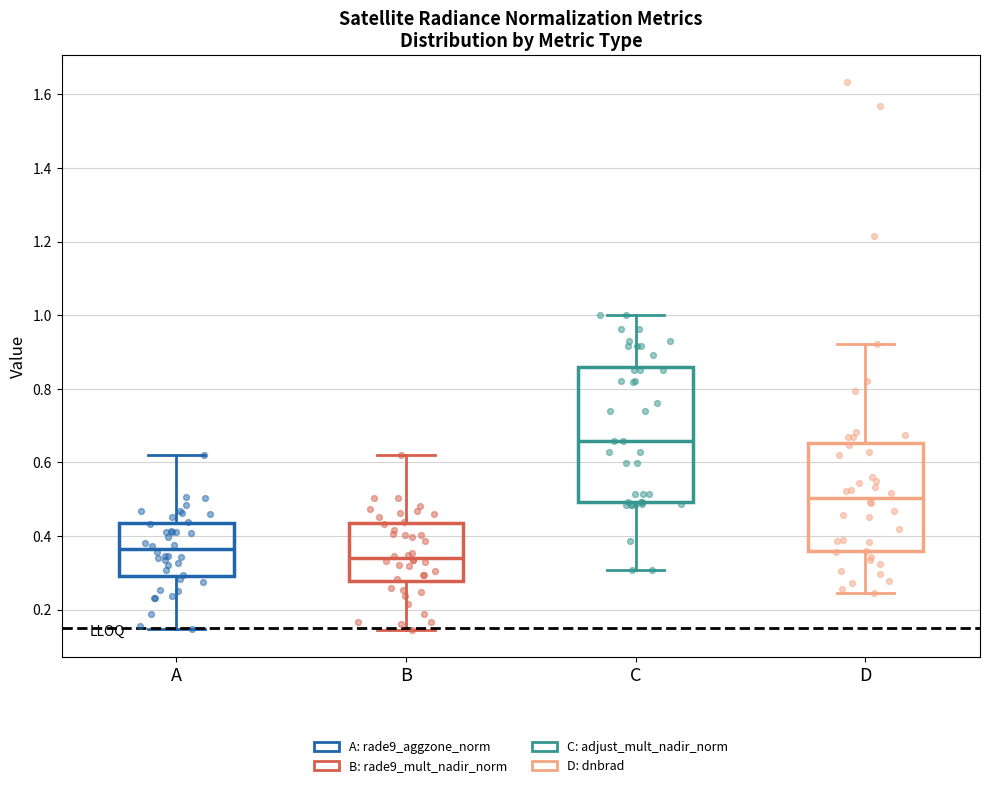

Comparing the boxes themselves (not the whiskers), which one is the tallest?

C